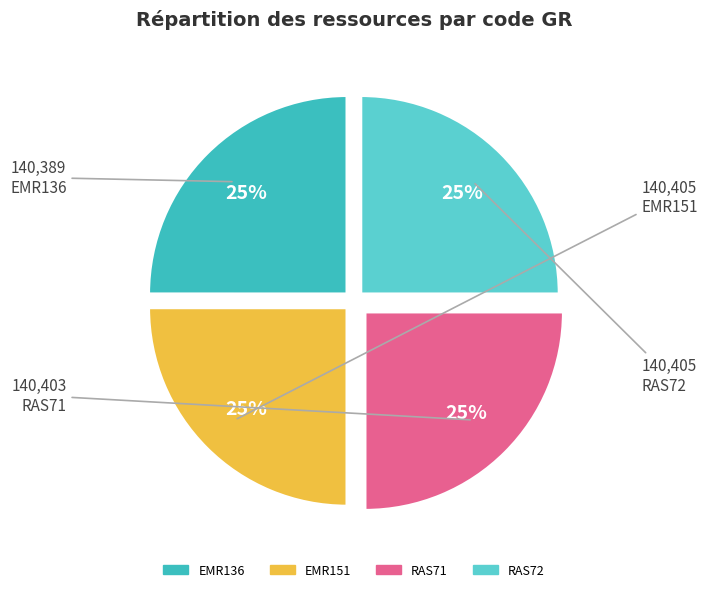

How many slices are in this pie chart?

4